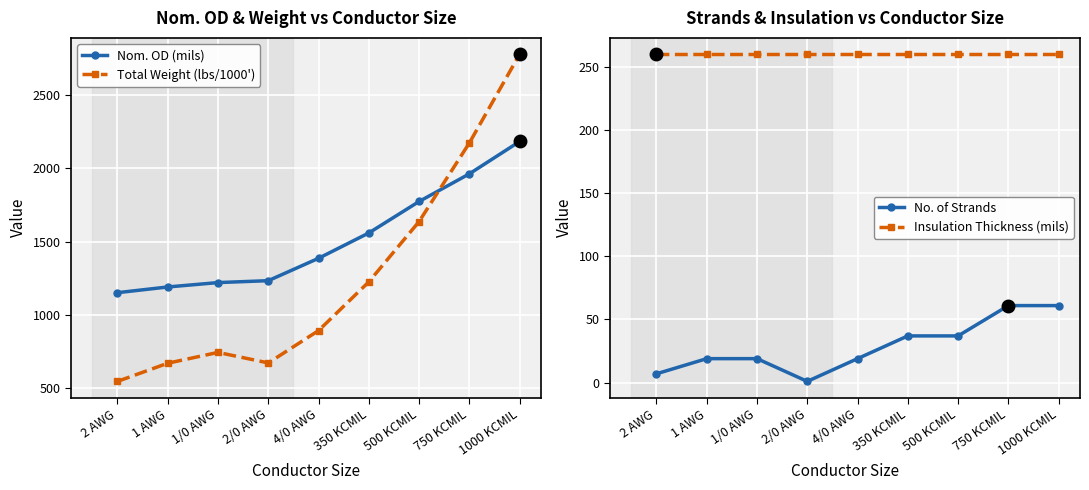

Which category has the lowest value across all series?

2/0 AWG